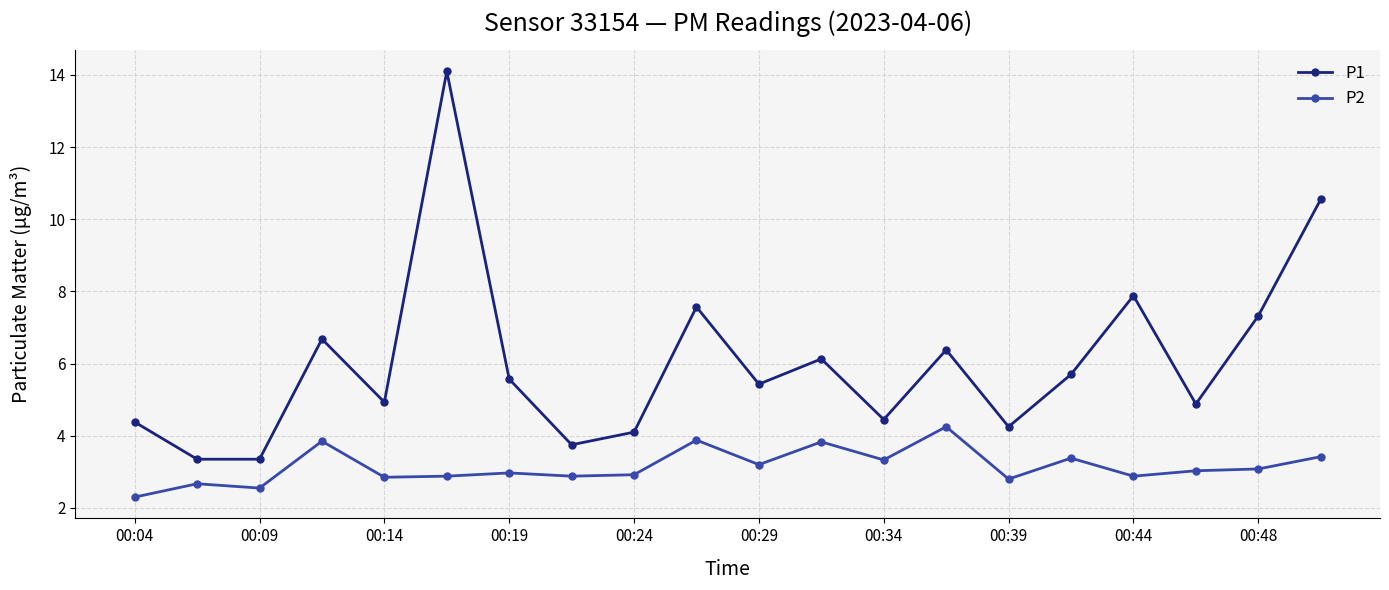

What is the difference between the second highest and minimum values in the P2 series?

1.6